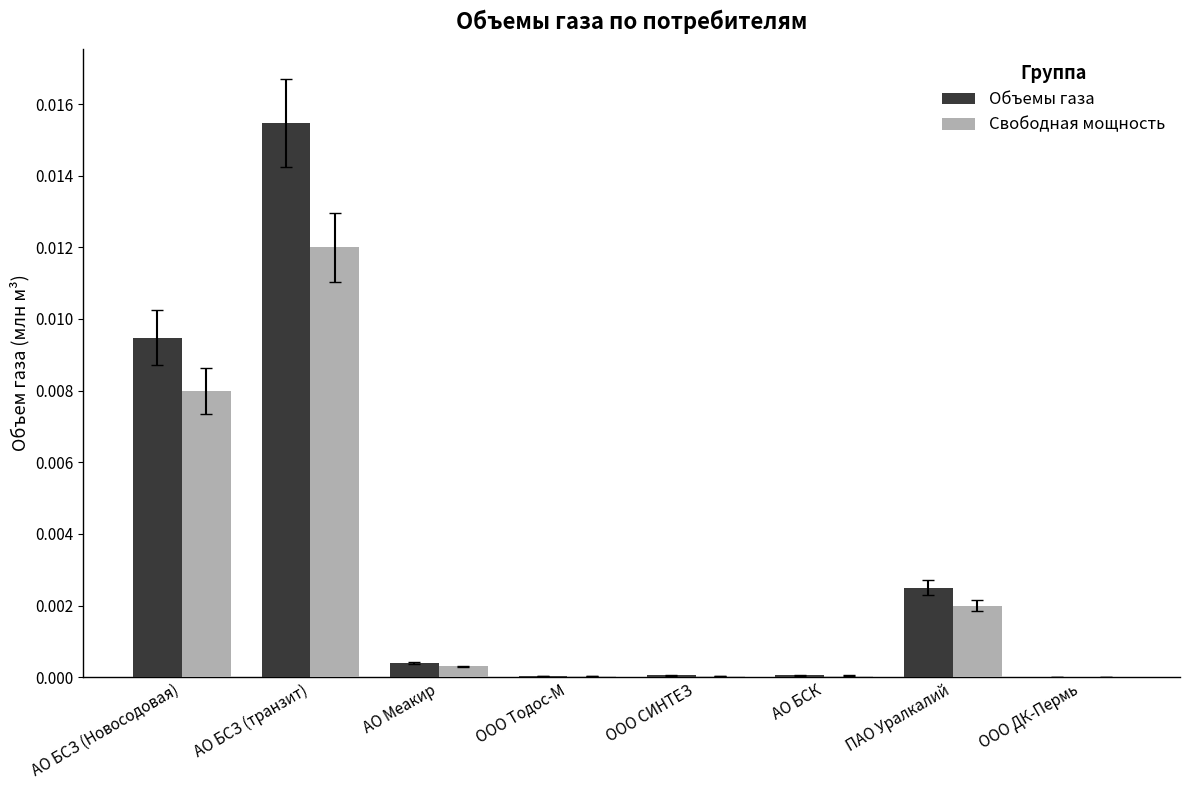

Is the value of Объемы газа at АО БСЗ (Новосодовая) greater than the value of Свободная мощность at ООО Тодос-М?

Yes